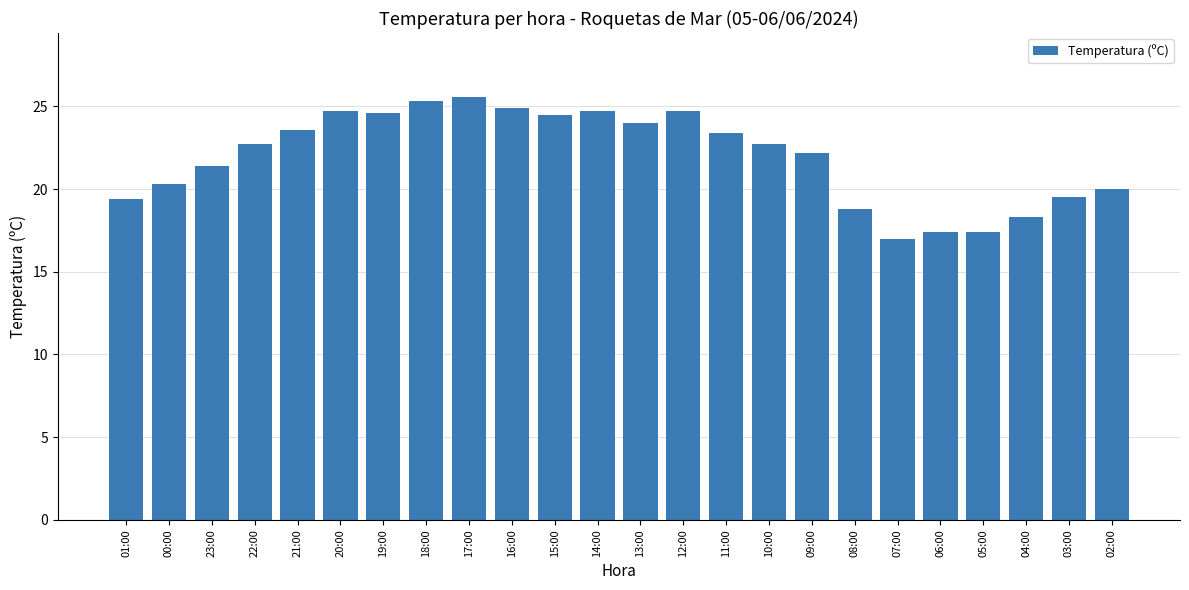

What is the value of the 6th bar from the left?

24.7